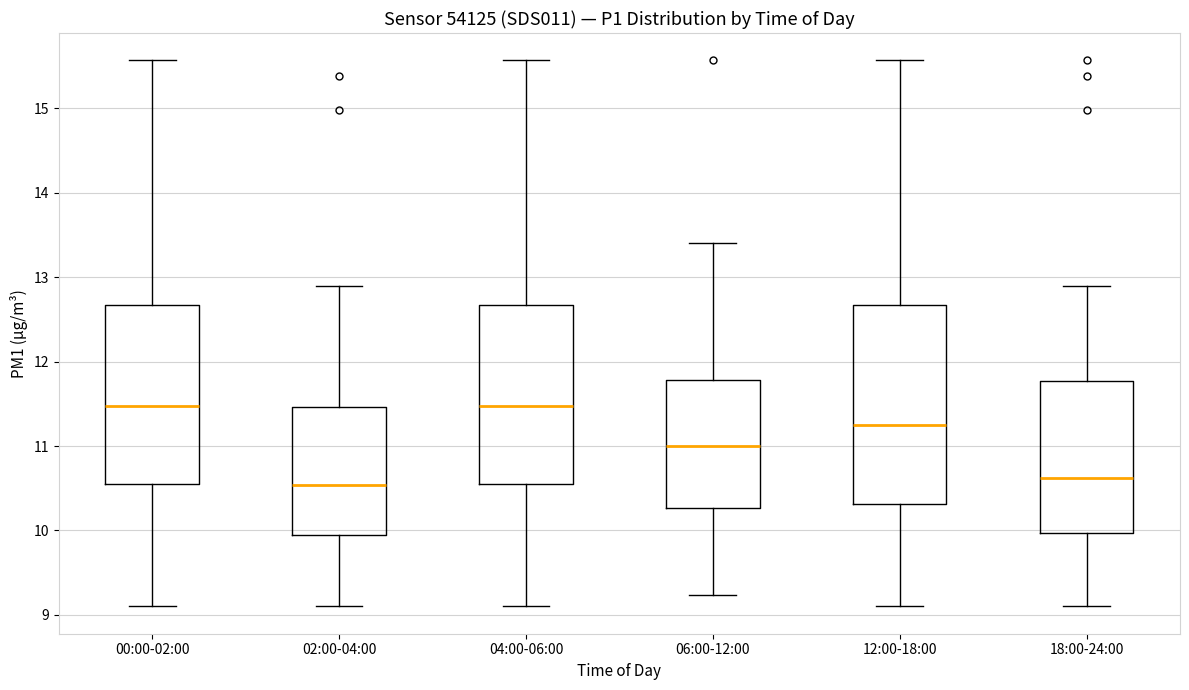

Reading left to right, read every box against the y-axis: the position of its median line, the range the box covers, and the ends of its whiskers. The values are not printed on the chart, so give them approximately, as read against the axis.

00:00-02:00: median 11.5, box 10.6 to 12.7, whiskers 9.1 to 15.6
02:00-04:00: median 10.5, box 10.0 to 11.5, whiskers 9.1 to 12.9
04:00-06:00: median 11.5, box 10.6 to 12.7, whiskers 9.1 to 15.6
06:00-12:00: median 11.0, box 10.3 to 11.8, whiskers 9.2 to 13.4
12:00-18:00: median 11.3, box 10.3 to 12.7, whiskers 9.1 to 15.6
18:00-24:00: median 10.6, box 10.0 to 11.8, whiskers 9.1 to 12.9